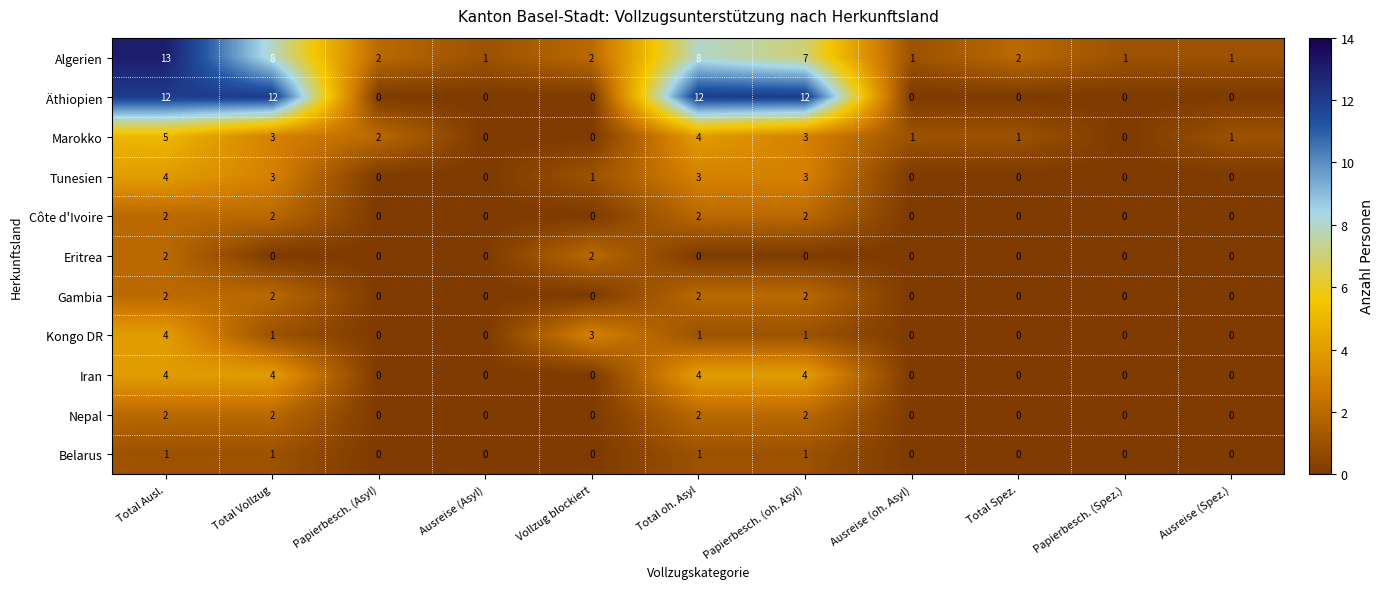

Is the value of Marokko at Total oh. Asyl greater than the value of Äthiopien at Papierbesch. (Asyl)?

Yes